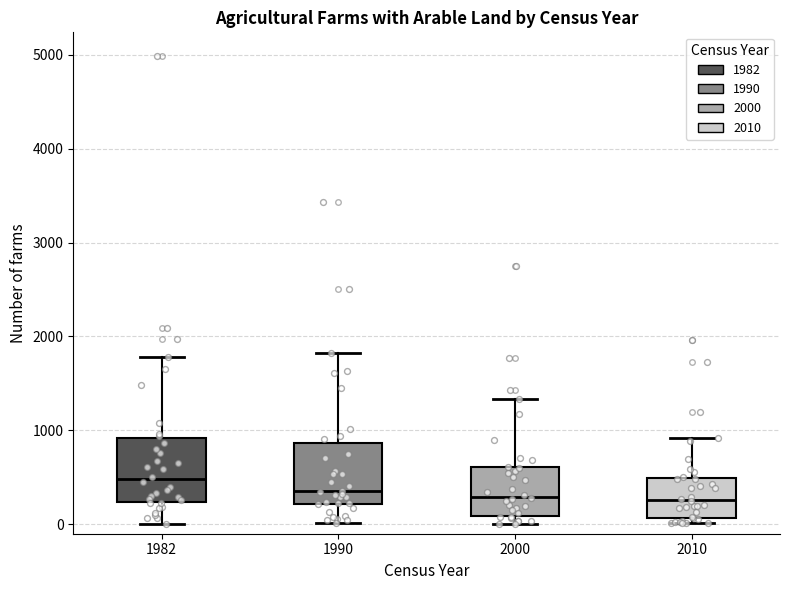

Reading left to right, transcribe this box plot: for each box, give where its median line is, the range the box spans, and where its two whiskers end, as read against the y-axis. The values are not printed on the chart, so give them approximately, as read against the axis.

1982: median 500, box 200 to 900, whiskers 0 to 1800
1990: median 400, box 200 to 900, whiskers 0 to 1800
2000: median 300, box 100 to 600, whiskers 0 to 1300
2010: median 300, box 100 to 500, whiskers 0 to 900